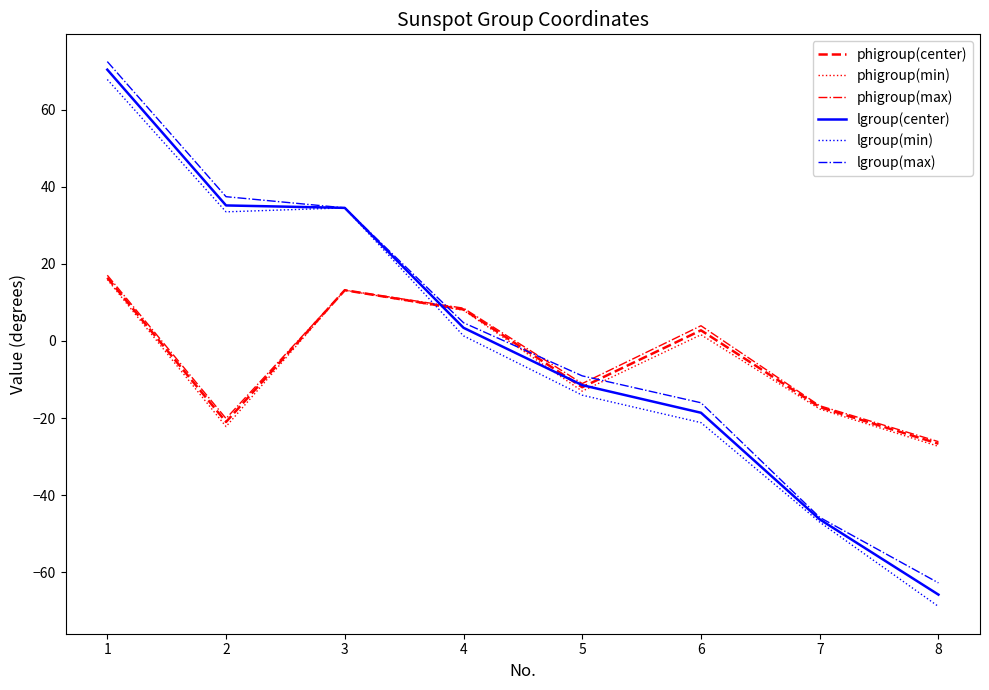

Which series has the largest range (max minus min)?

lgroup(min)